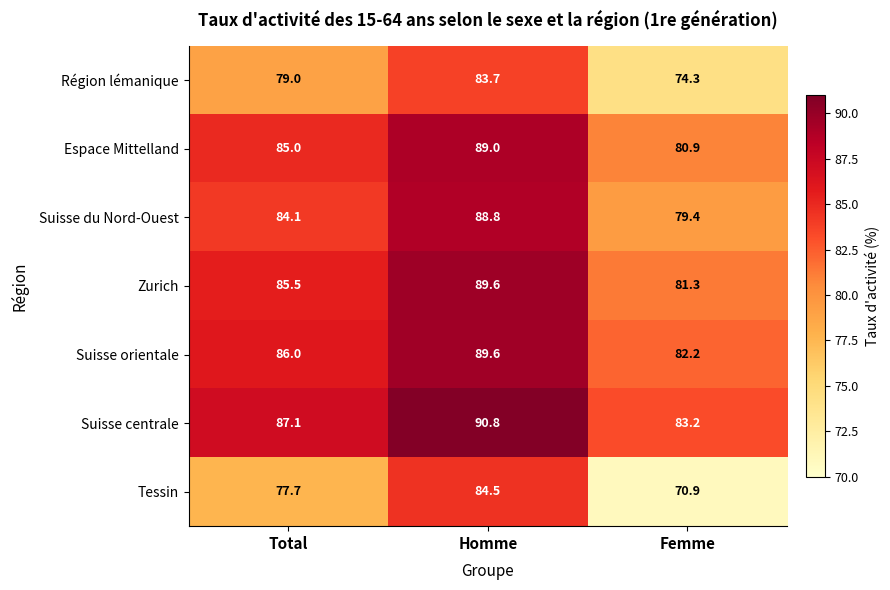

What is the sum of all Suisse du Nord-Ouest values?

252.3